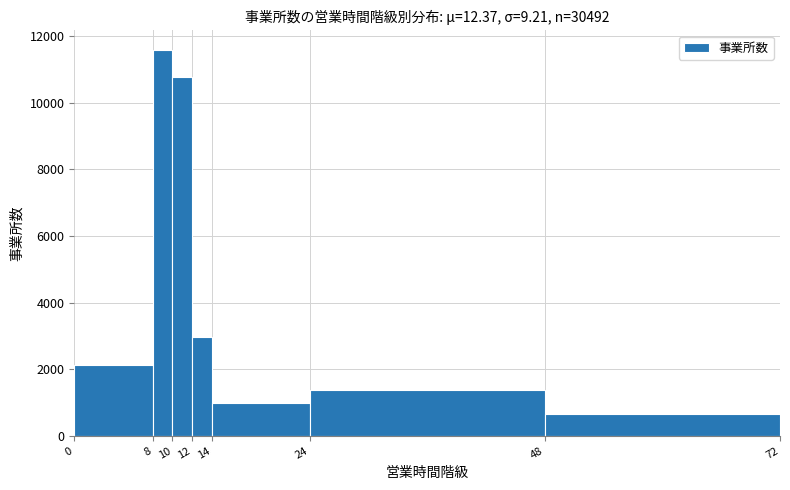

Reading left to right, list every bar in this chart as the range it spans on the x-axis followed by its height. The values are not printed on the chart, so give them approximately, as read against the axis.

0 to 8: 2200
8 to 10: 11600
10 to 12: 10800
12 to 14: 3000
14 to 24: 1000
24 to 48: 1400
48 to 72: 600